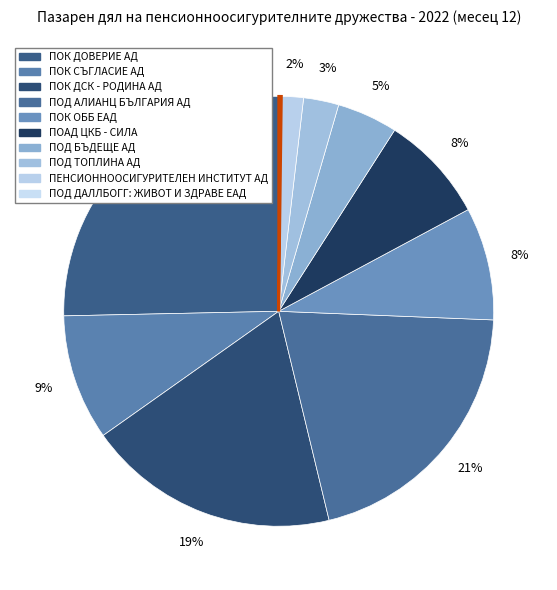

What percentage is the ПОК ДОВЕРИЕ АД slice, to the nearest percent?

25%